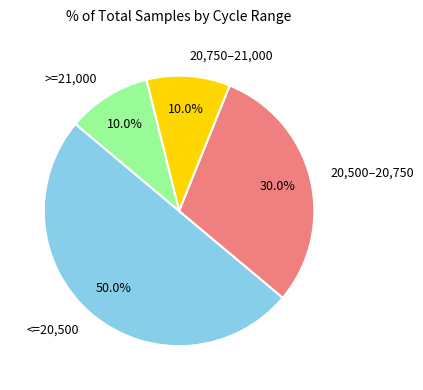

Combined, what portion of the pie is <=20,500 and 20,750–21,000?

60.0%